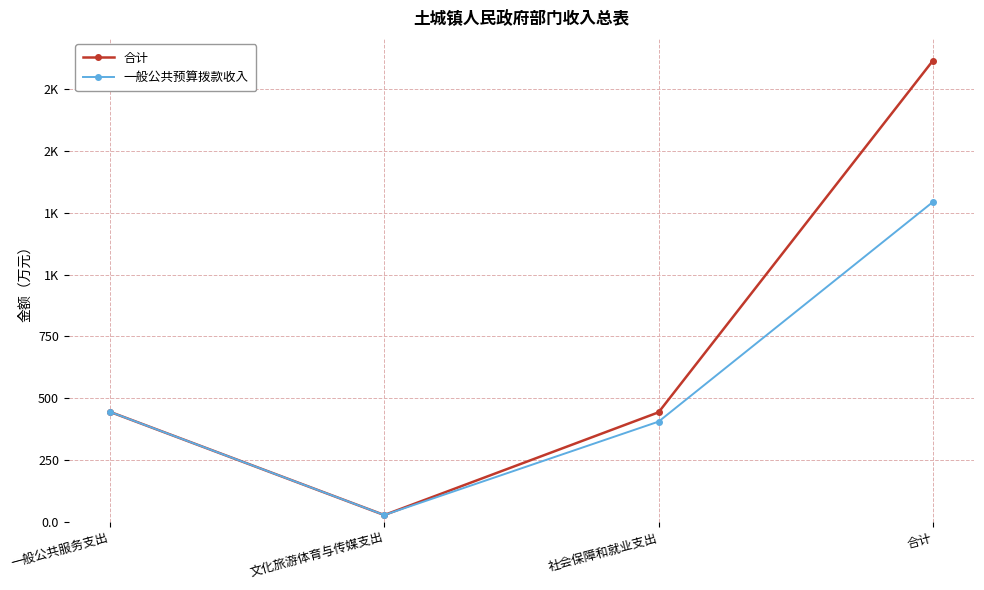

What are all the series names shown in the legend?

合计, 一般公共预算拨款收入